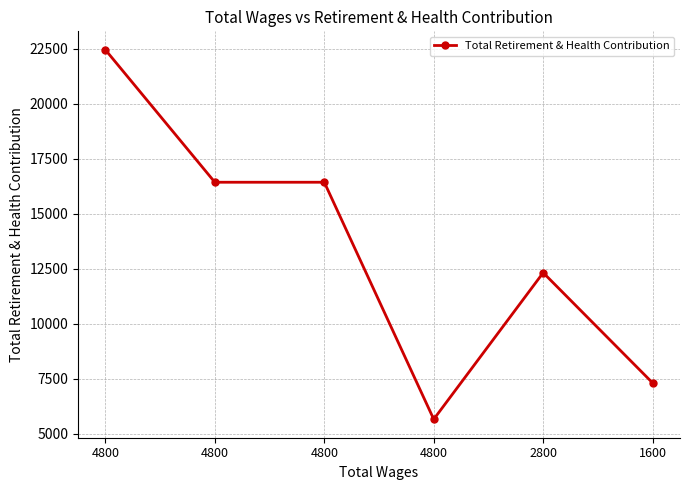

What value does the data have at 2800?

12324